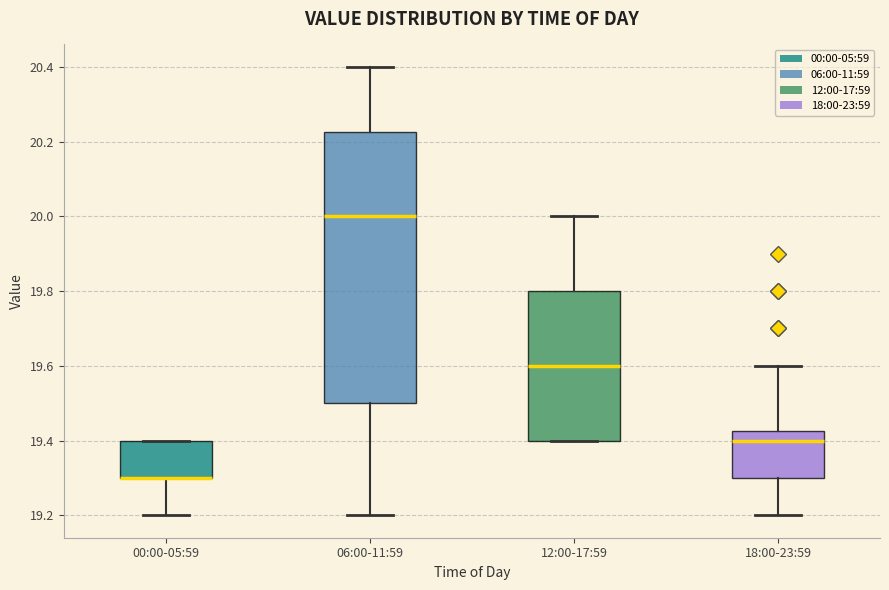

Reading left to right, transcribe this box plot: for each box, give where its median line is, the range the box spans, and where its two whiskers end, as read against the y-axis. The values are not printed on the chart, so give them approximately, as read against the axis.

00:00-05:59: median 19.30 (drawn on the box's lower edge), box 19.30 to 19.40, whiskers 19.20 to 19.40
06:00-11:59: median 20.00, box 19.50 to 20.22, whiskers 19.20 to 20.40
12:00-17:59: median 19.60, box 19.40 to 19.80, whiskers 19.40 to 20.00
18:00-23:59: median 19.40, box 19.30 to 19.42, whiskers 19.20 to 19.60